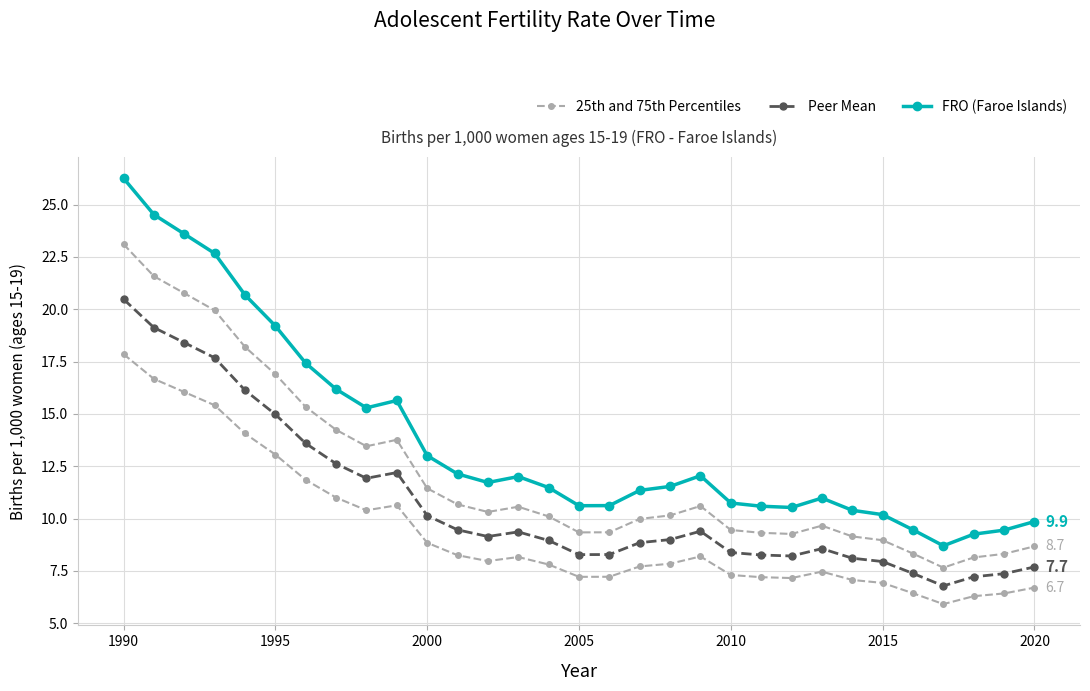

At how many categories does at least one series exceed 9?

30